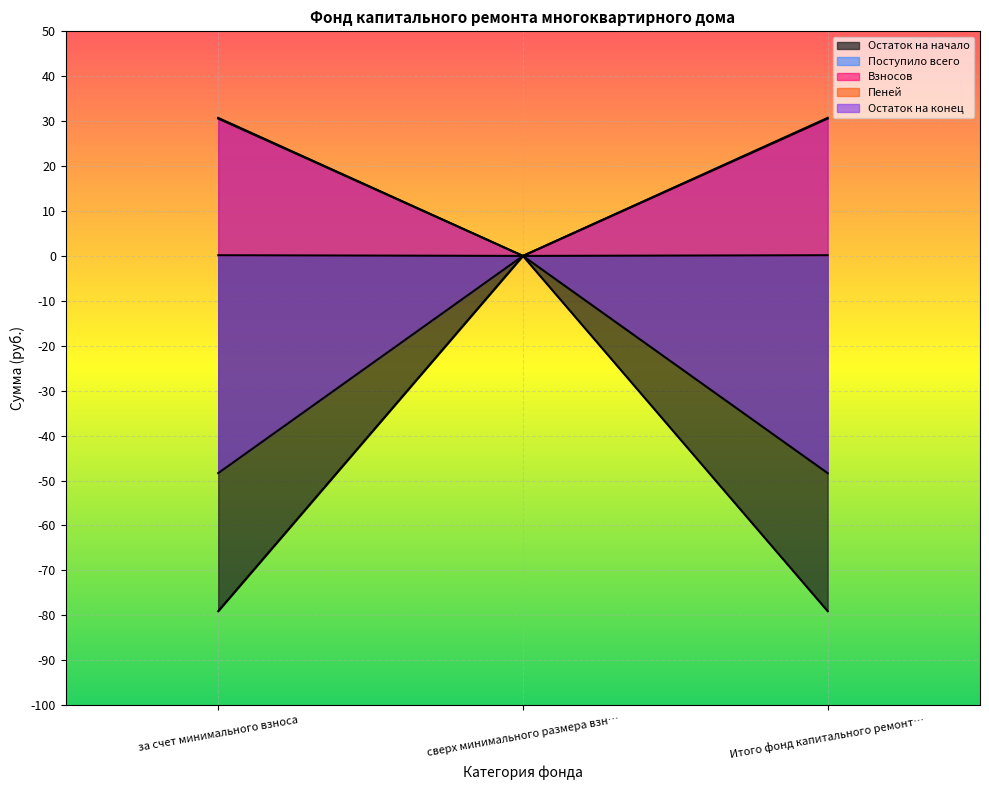

Where is Остаток на начало nearest to the value -39?

сверх минимального размера взн…